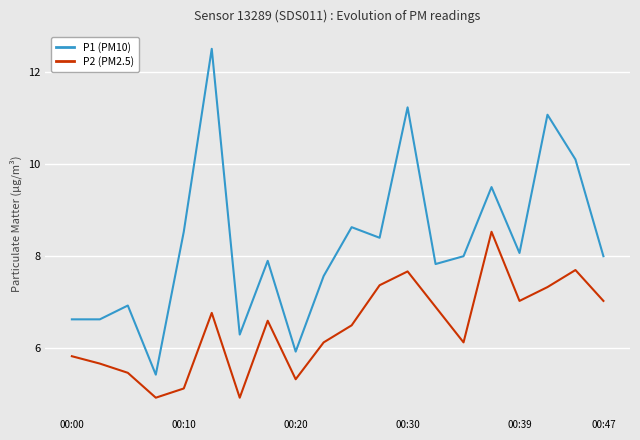

List the series in order of their overall mean, lowest first.

P2 (PM2.5), P1 (PM10)